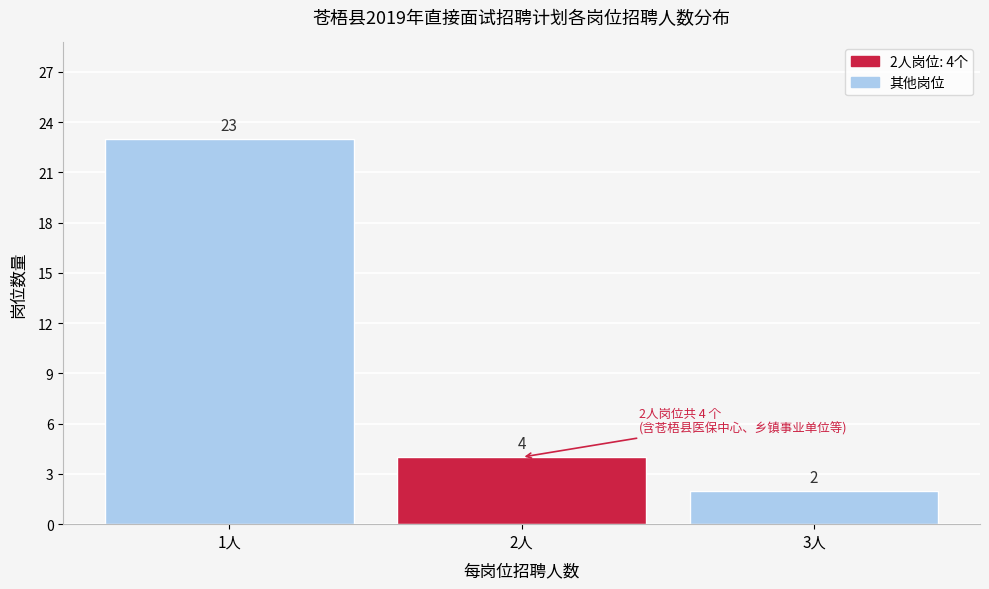

Over which range of the x-axis is the bar tallest?

0.5 to 1.5